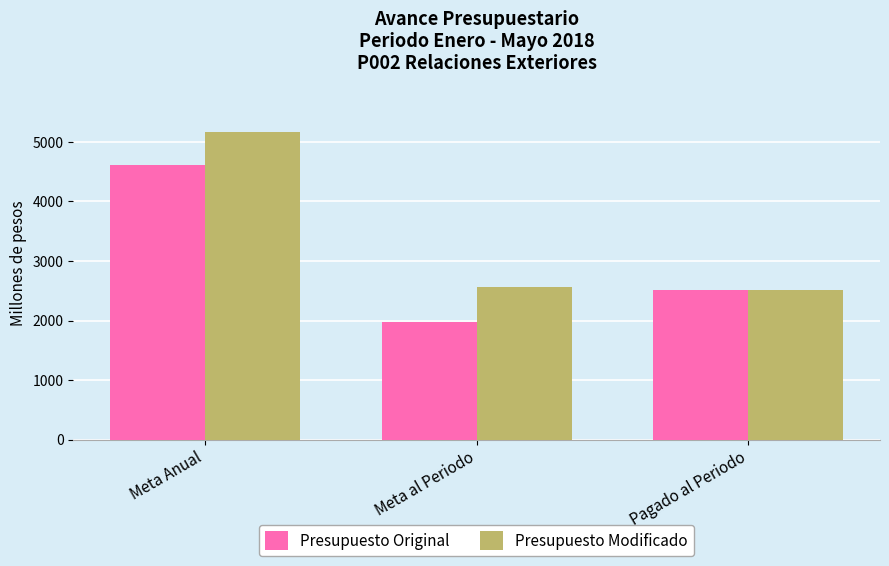

Is the value of Presupuesto Original at Meta al Periodo greater than the value of Presupuesto Modificado at Meta Anual?

No